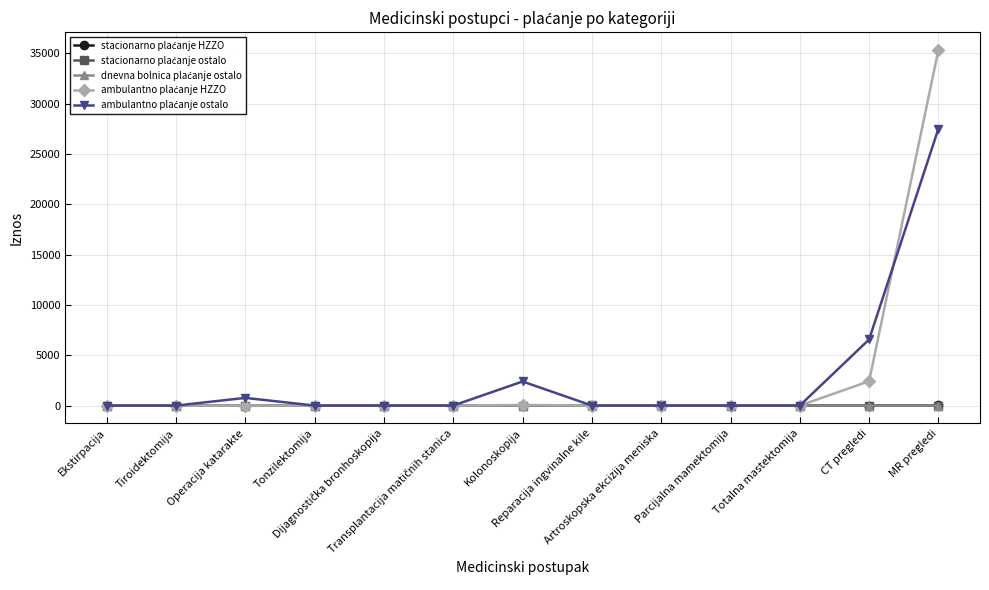

What is the maximum value shown in the chart?

35345.6